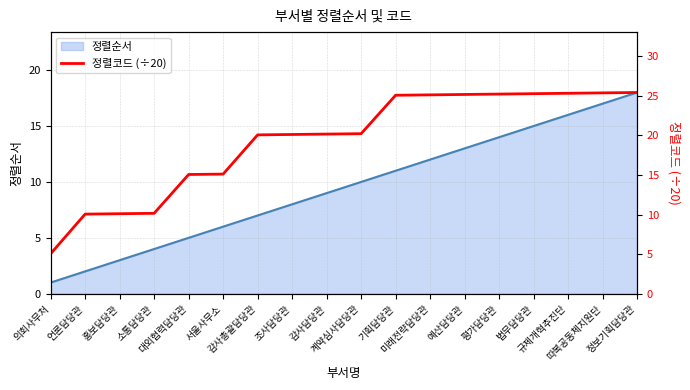

Is it true that the value at 정보기획담당관 is 25.4?

True